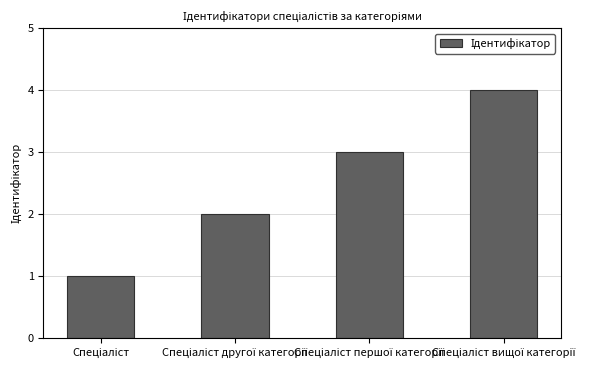

Reading left to right, what are all the values shown in this chart?

1	2	3	4